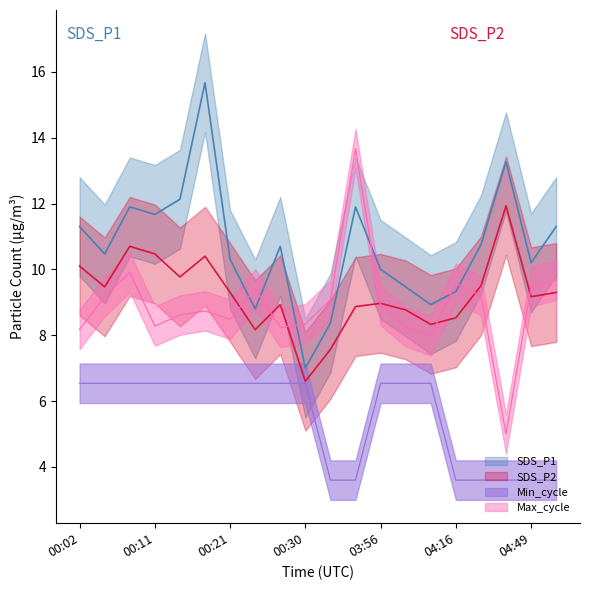

What is the difference between the maximum and minimum values in the Max_cycle_scaled series?

8.7